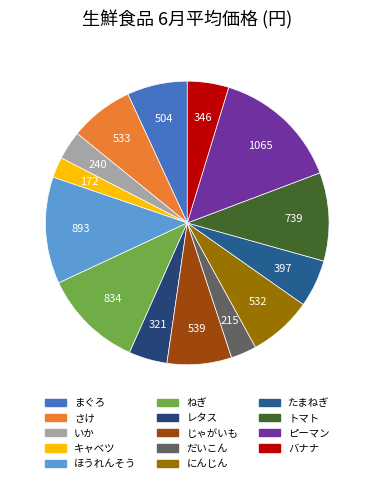

How many slices are in this pie chart?

14